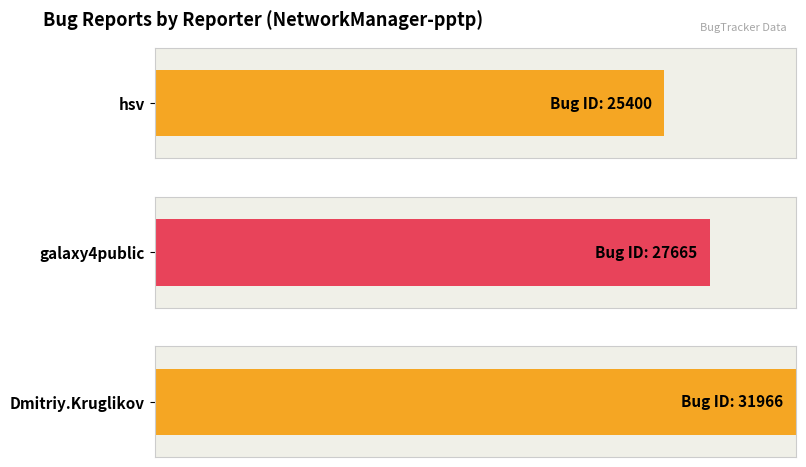

What is the approximate value at galaxy4public?

27665